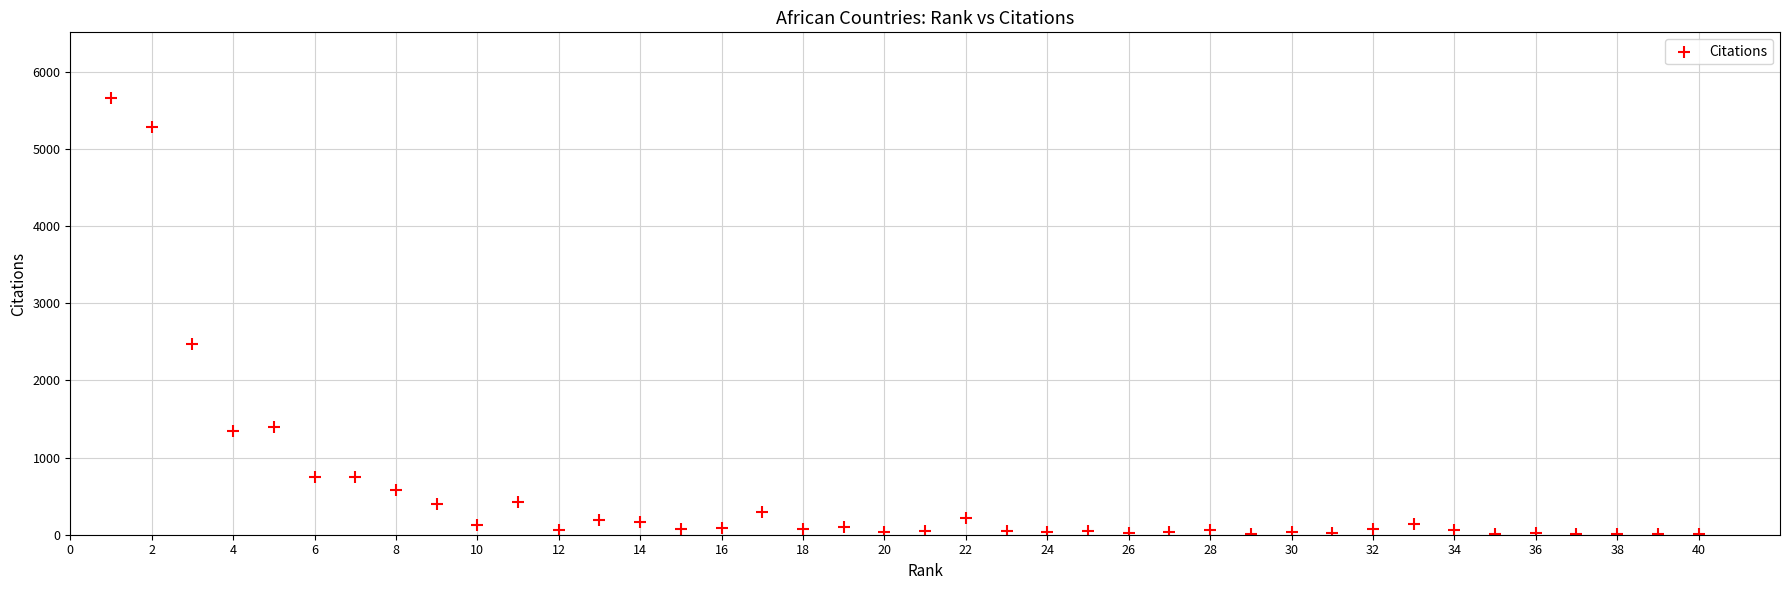

What is the range of X values (max minus min)?

39